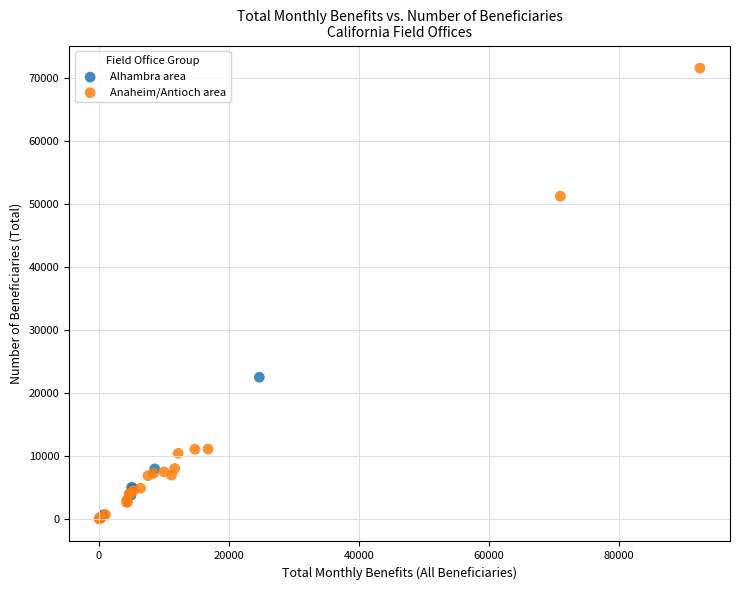

Which series has the widest spread of Y values?

Anaheim/Antioch area